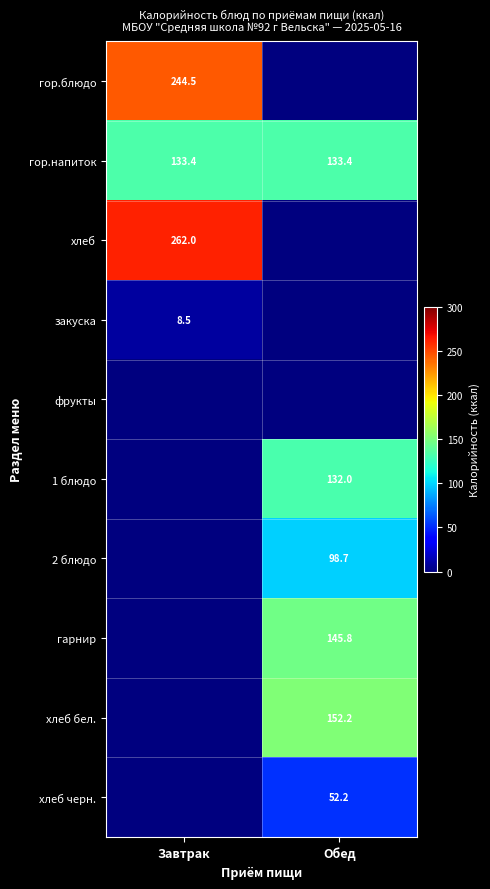

The хлеб черн. series shows 52.2 at Обед. True or false?

True